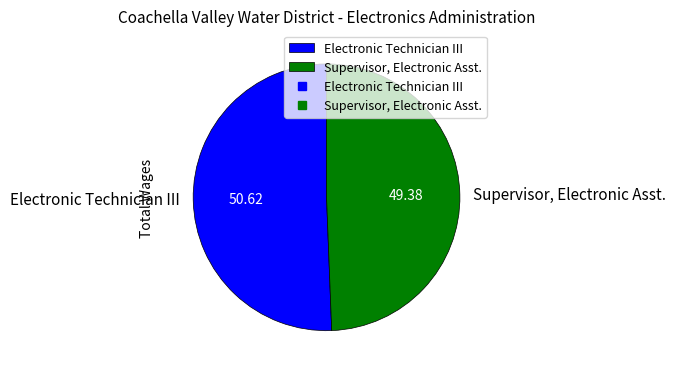

Count the number of slices in the pie.

2